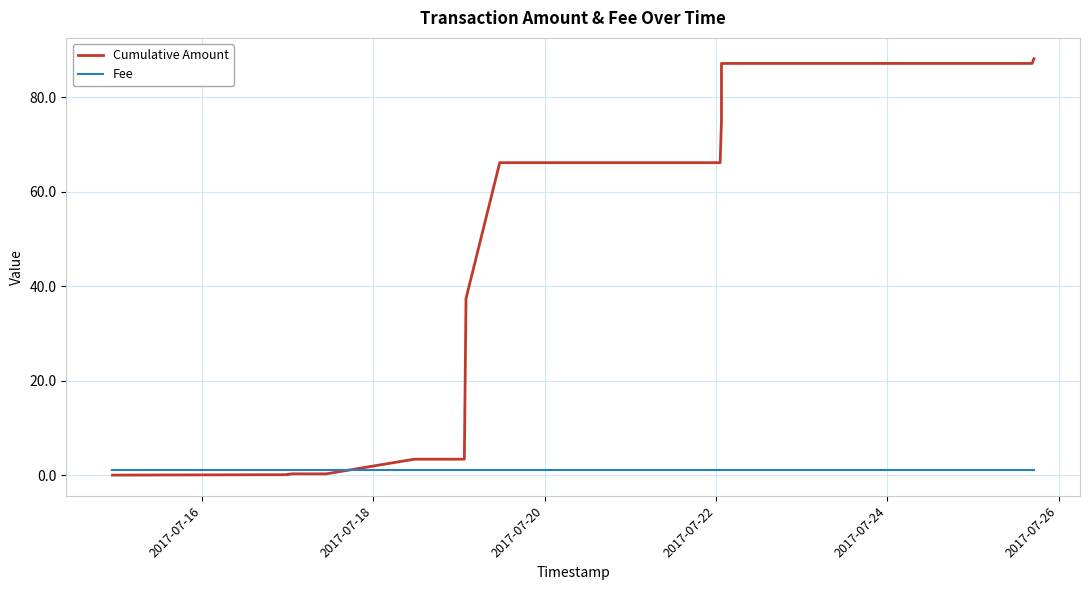

Which series has the largest range (max minus min)?

Cumulative Amount